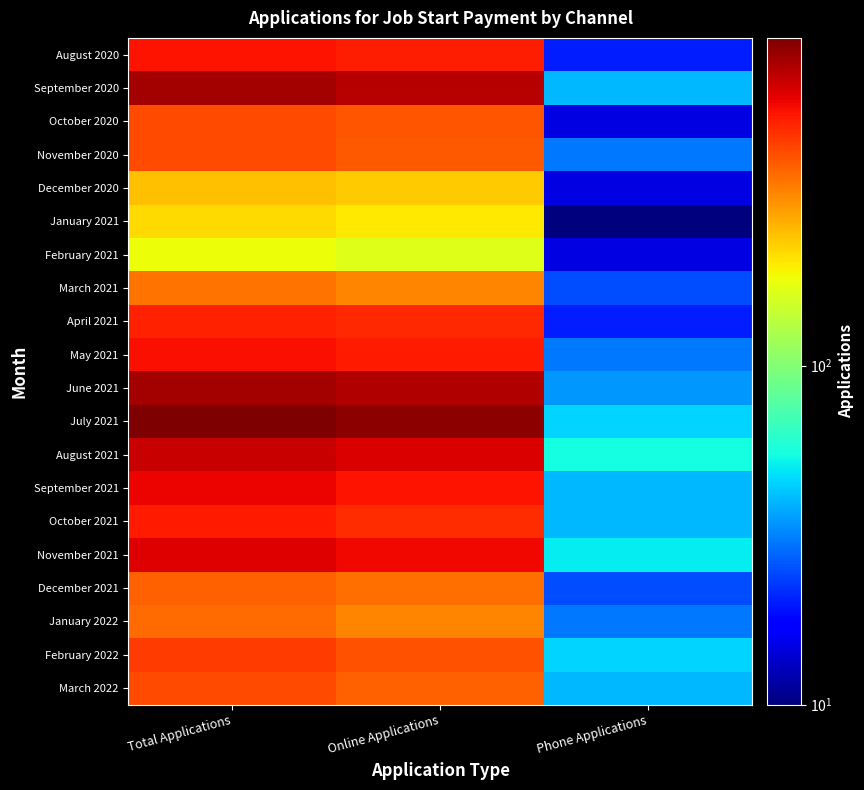

What is the smallest value displayed?

10